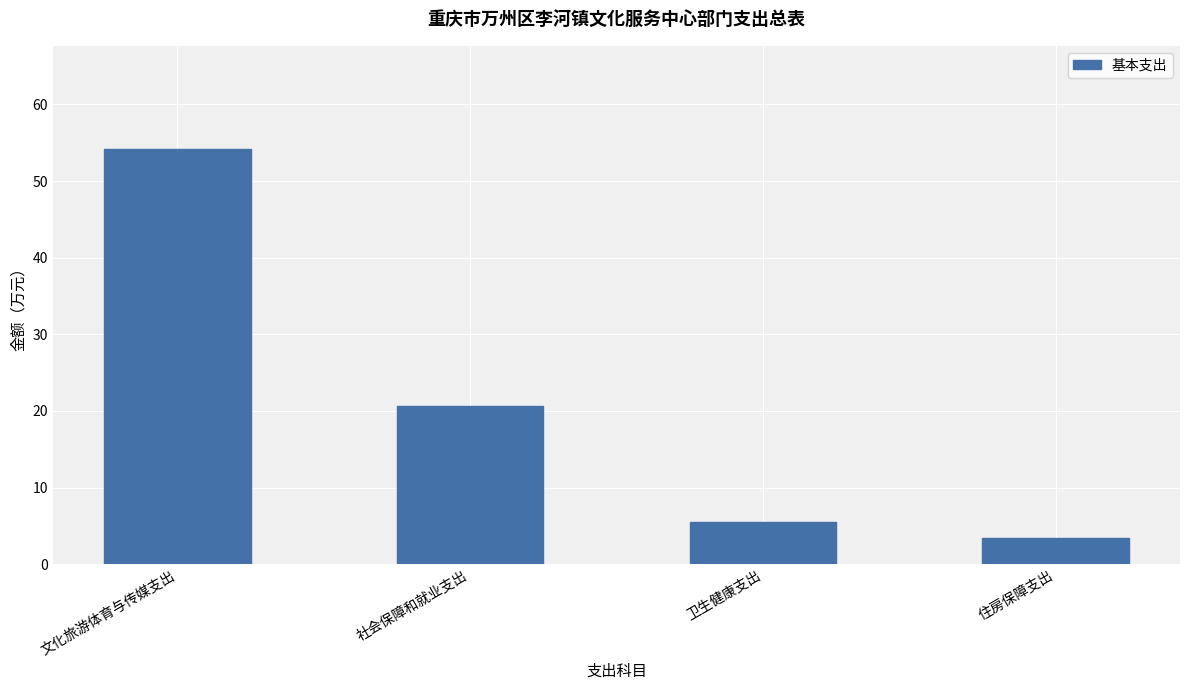

At which label does the data first exceed 20?

文化旅游体育与传媒支出